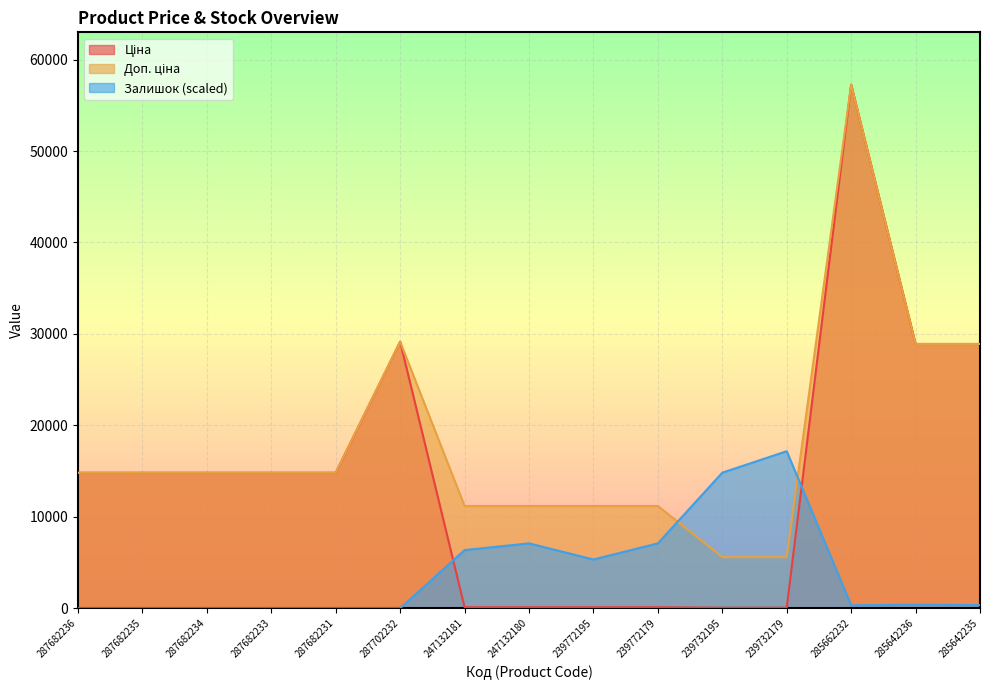

What is the difference between the highest and lowest values at 247132181?

11070.2